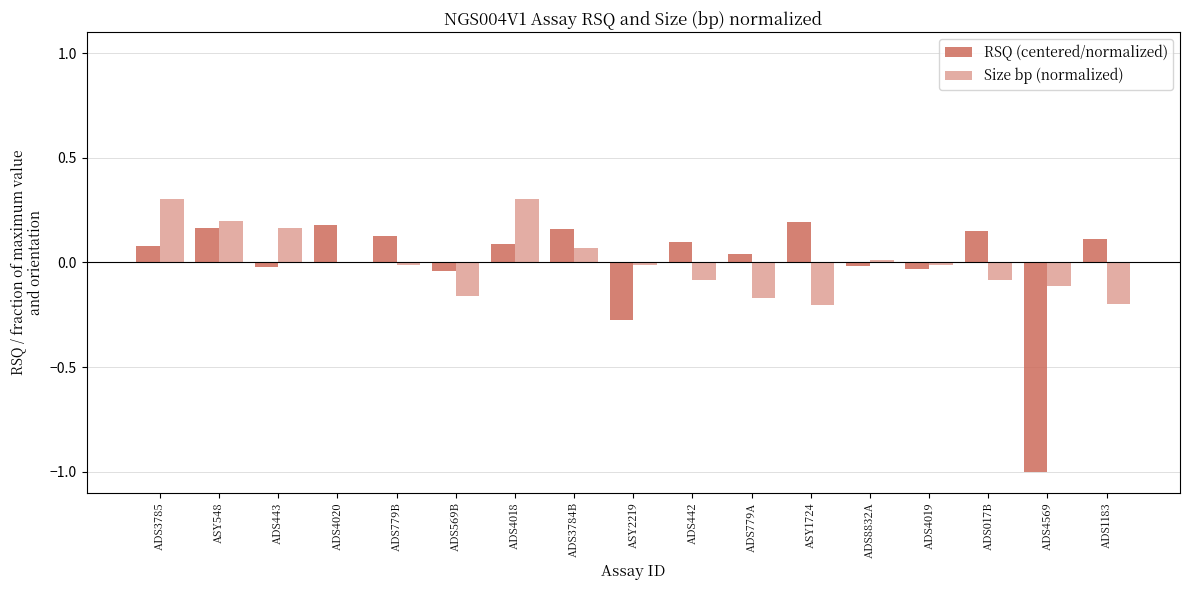

True or false: Size bp (normalized) has a value of 0.0 at ADS8832A.

True